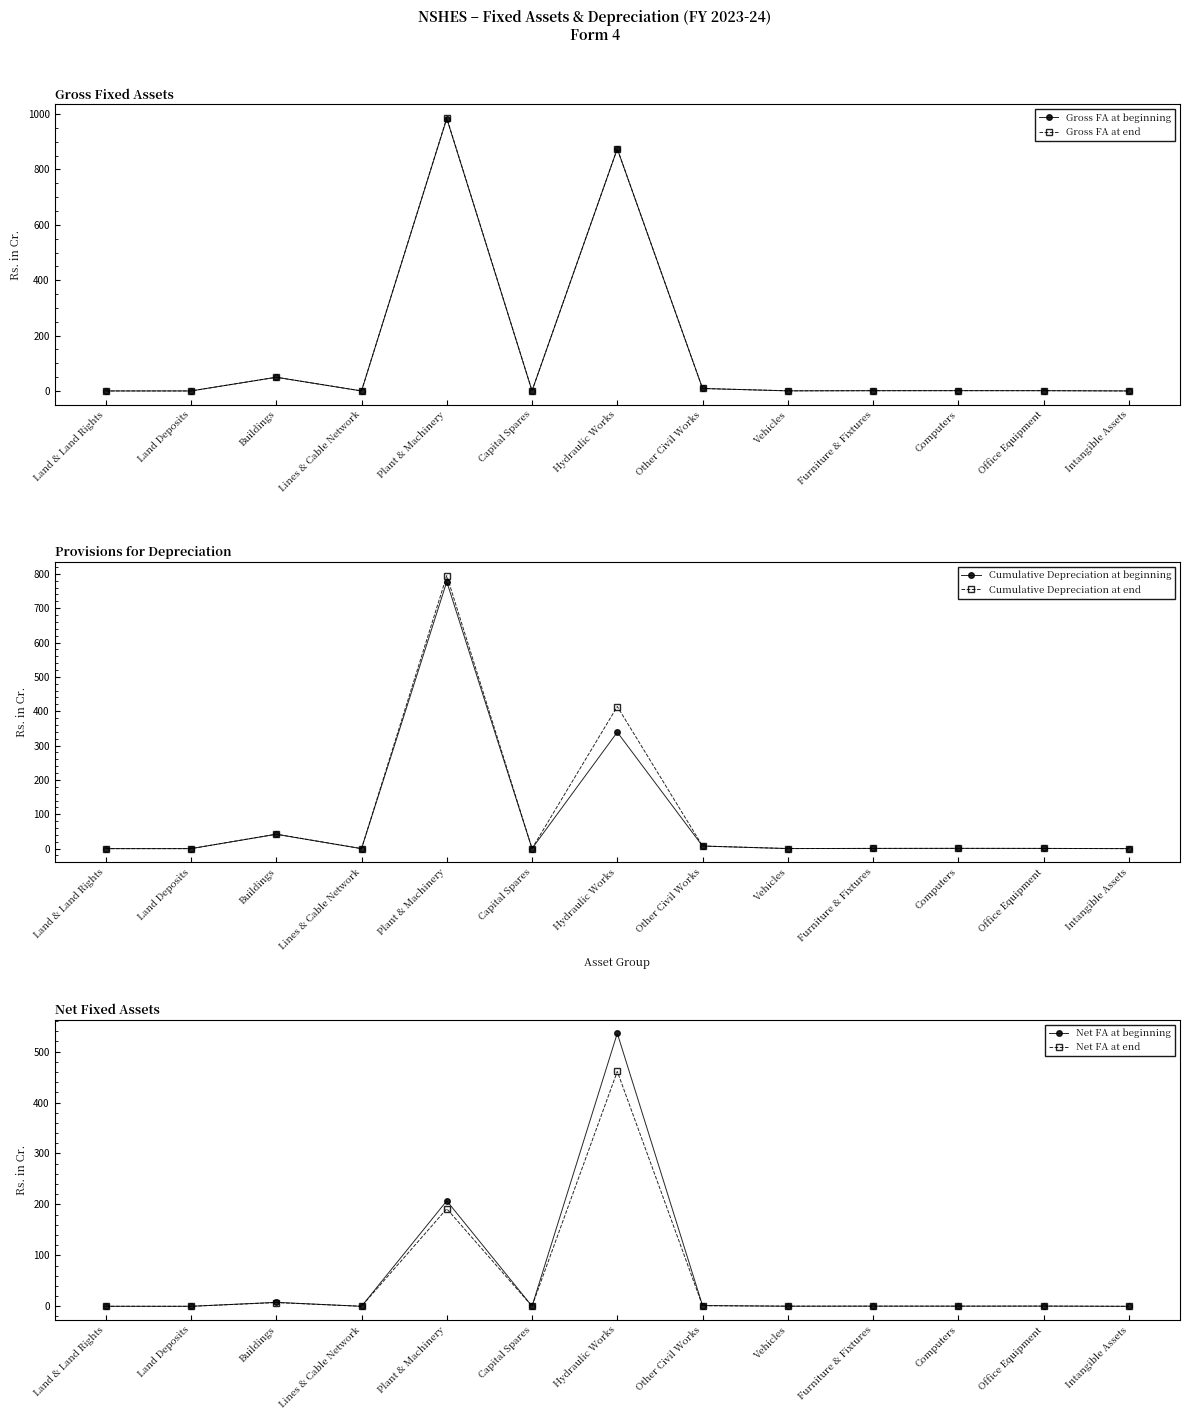

What is the sum of all Cumulative Depreciation at beginning values?

1167.3